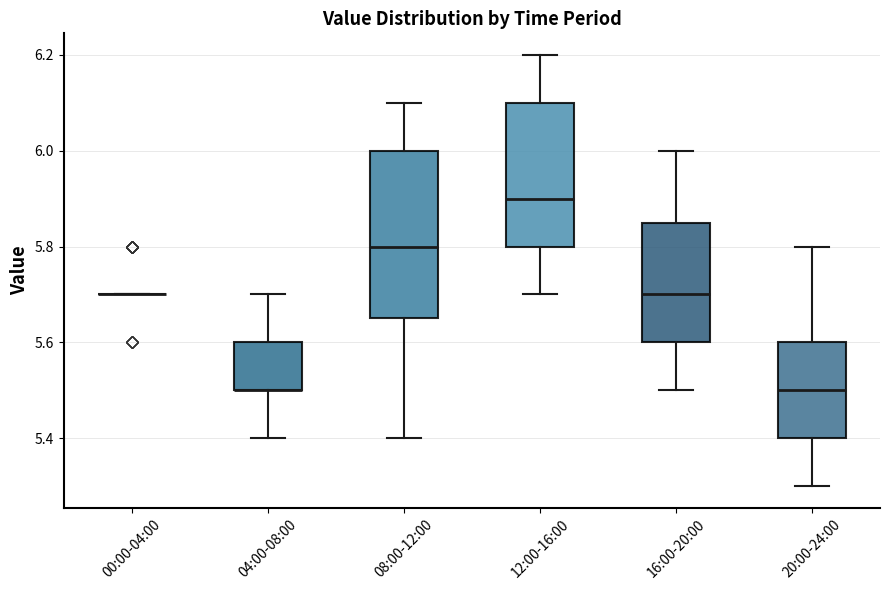

Which box is the tallest, from its lower edge to its upper edge?

08:00-12:00